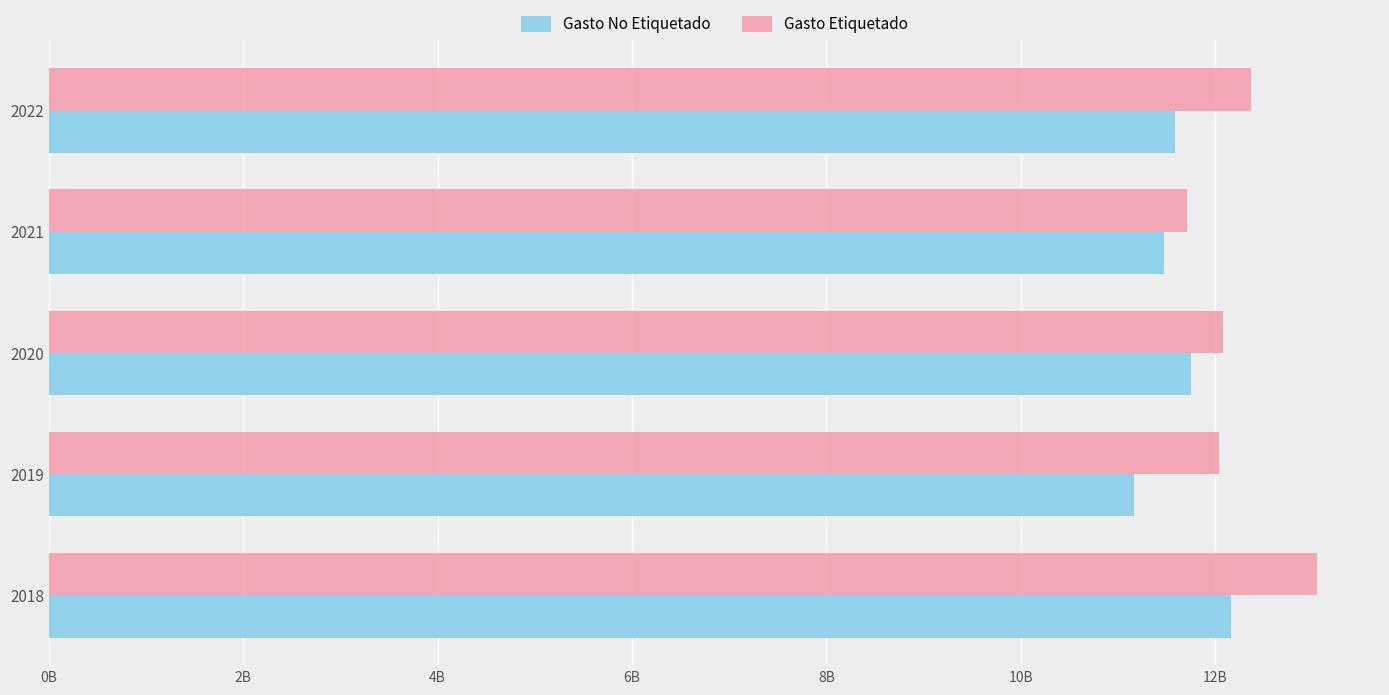

Rank the series by their maximum value, from lowest to highest.

Gasto No Etiquetado, Gasto Etiquetado